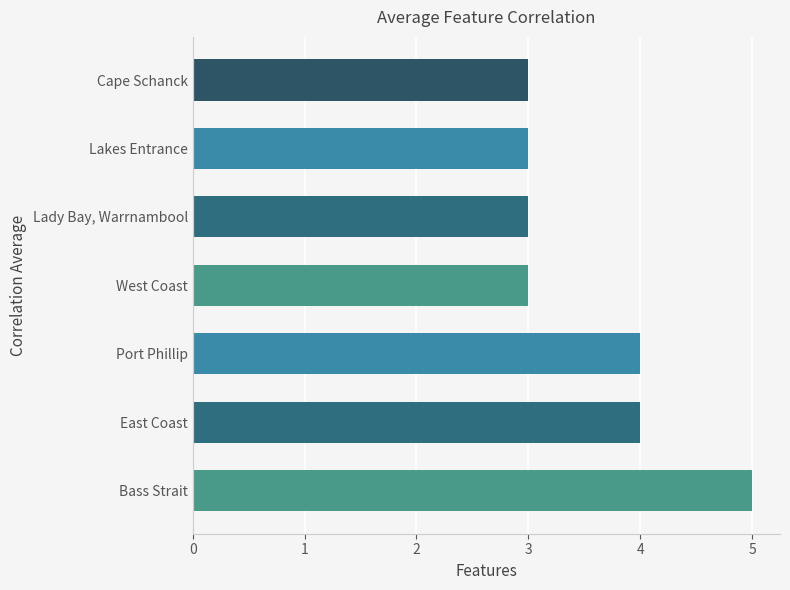

Is it true that the value at Bass Strait is 5?

True